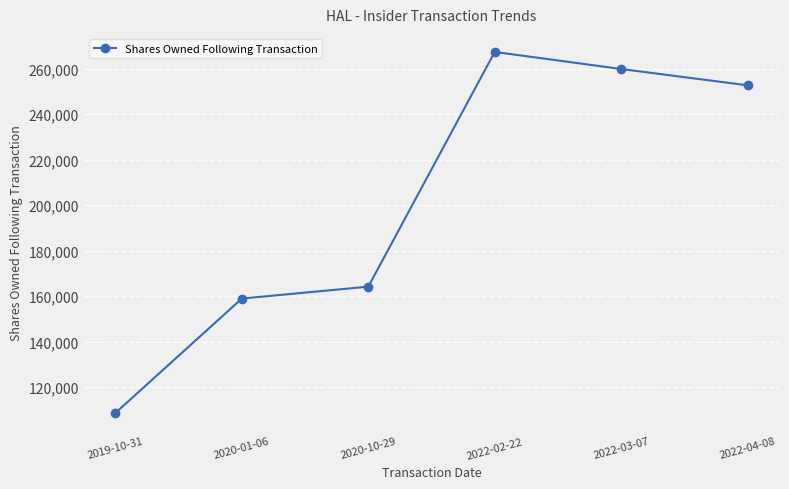

Reading left to right, what are all the values shown in this chart?

2019-10-31=108583	2020-01-06=158890	2020-10-29=164121	2022-02-22=267312	2022-03-07=259812	2022-04-08=252633